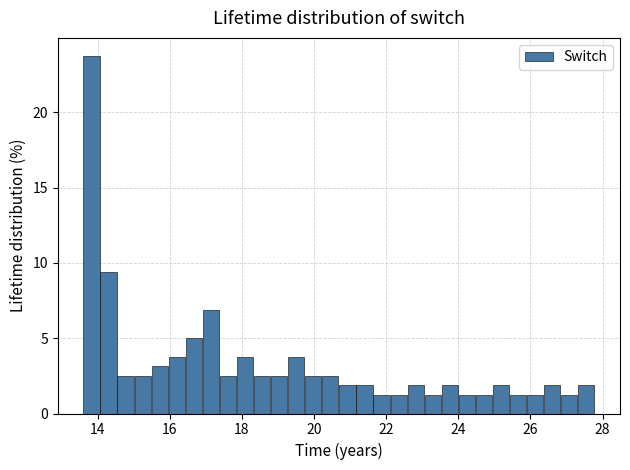

Read against the x-axis, roughly where is the centre of the tallest bar?

13.8